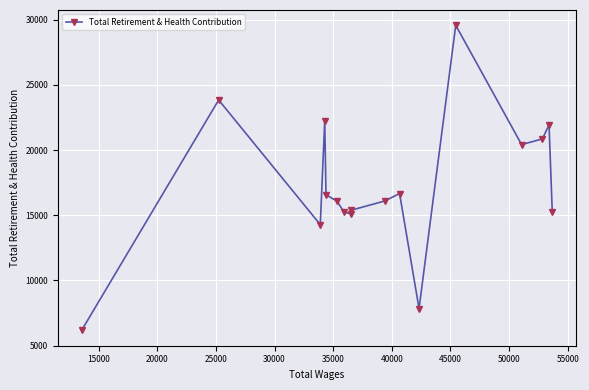

What is the value of the 6th point from the left?

16076